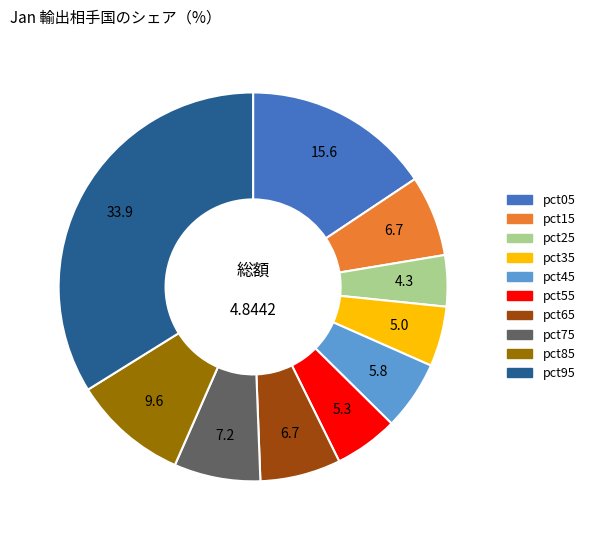

Which category has the smallest portion of the pie?

pct25